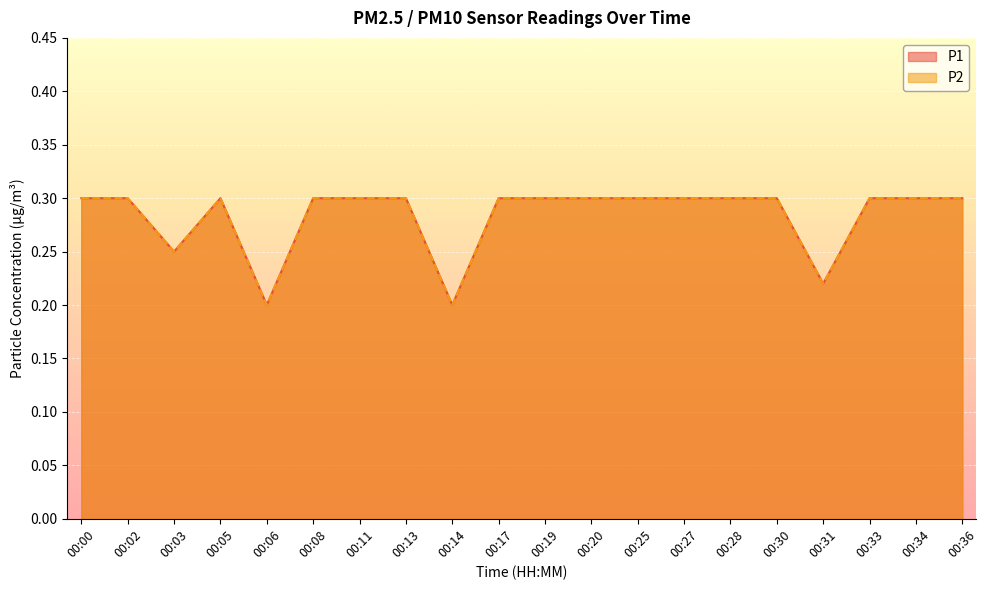

What is the average value of the P2 series?

0.3